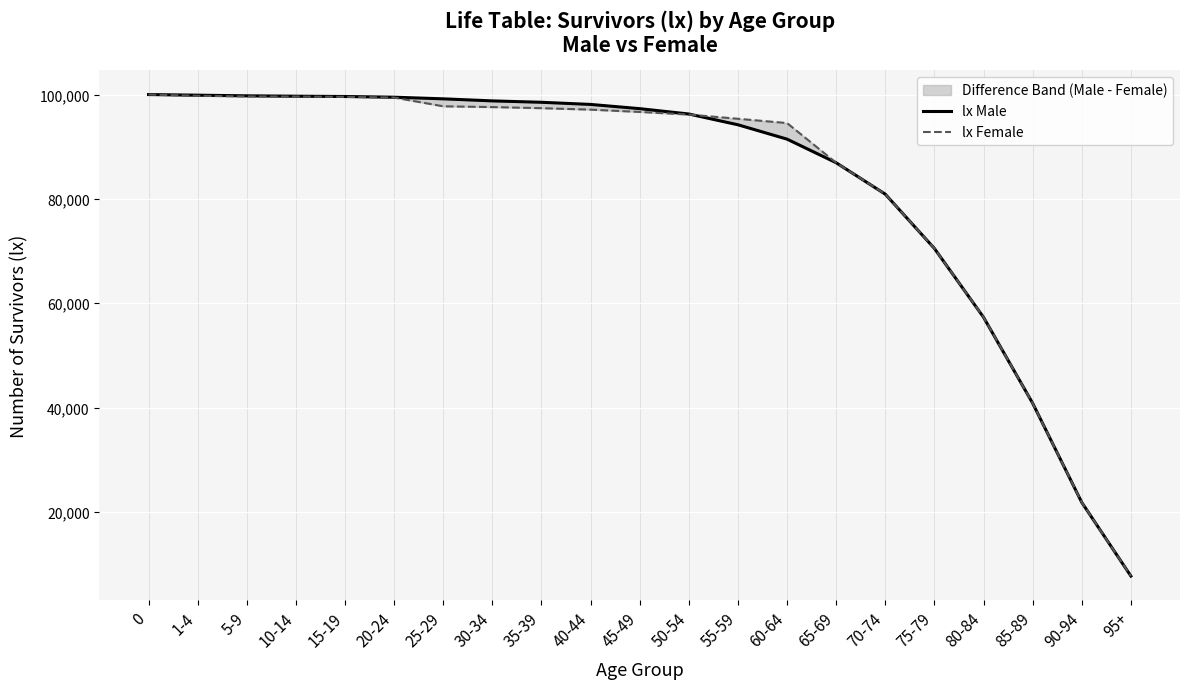

How many data points in lx Female are above 96667?

10